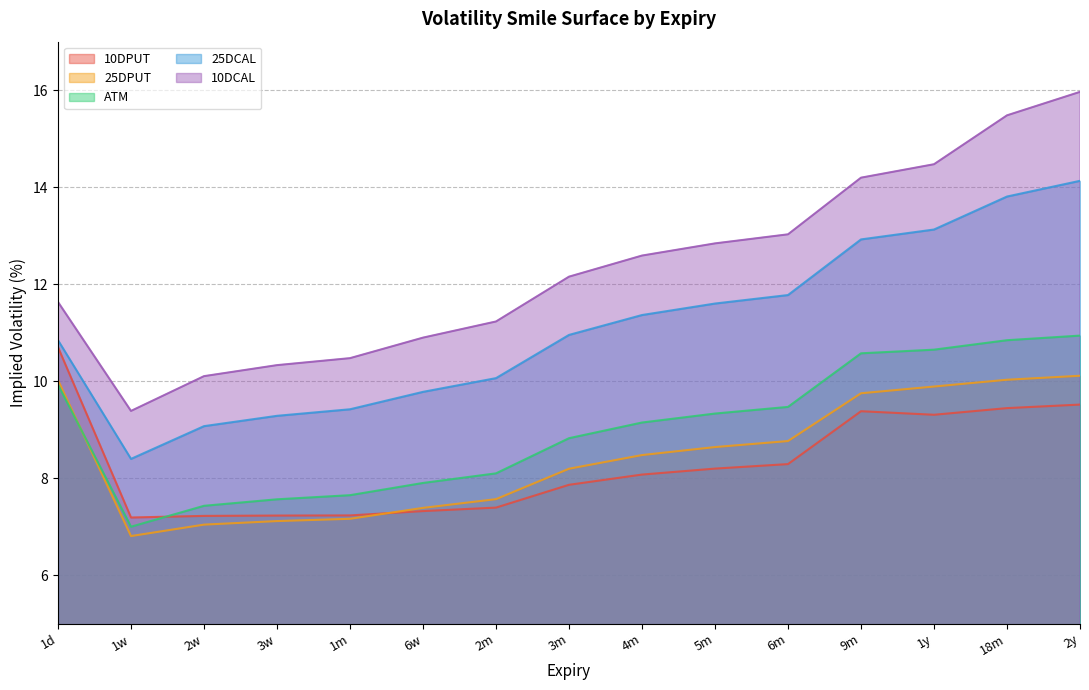

Reading left to right, list all the values displayed in this chart.

10DPUT: 1d=10.7	1w=7.2	2w=7.2	3w=7.2	1m=7.2	6w=7.3	2m=7.4	3m=7.9	4m=8.1	5m=8.2	6m=8.3	9m=9.4	1y=9.3	18m=9.4	2y=9.5
ATM: 1d=9.9	1w=7.0	2w=7.4	3w=7.6	1m=7.7	6w=7.9	2m=8.1	3m=8.8	4m=9.1	5m=9.3	6m=9.5	9m=10.6	1y=10.7	18m=10.8	2y=10.9
10DCAL: 1d=11.6	1w=9.4	2w=10.1	3w=10.3	1m=10.5	6w=10.9	2m=11.2	3m=12.2	4m=12.6	5m=12.8	6m=13.0	9m=14.2	1y=14.5	18m=15.5	2y=16.0
25DPUT: 1d=10.0	1w=6.8	2w=7.0	3w=7.1	1m=7.2	6w=7.4	2m=7.6	3m=8.2	4m=8.5	5m=8.6	6m=8.8	9m=9.8	1y=9.9	18m=10.0	2y=10.1
25DCAL: 1d=10.8	1w=8.4	2w=9.1	3w=9.3	1m=9.4	6w=9.8	2m=10.1	3m=11.0	4m=11.4	5m=11.6	6m=11.8	9m=12.9	1y=13.1	18m=13.8	2y=14.1